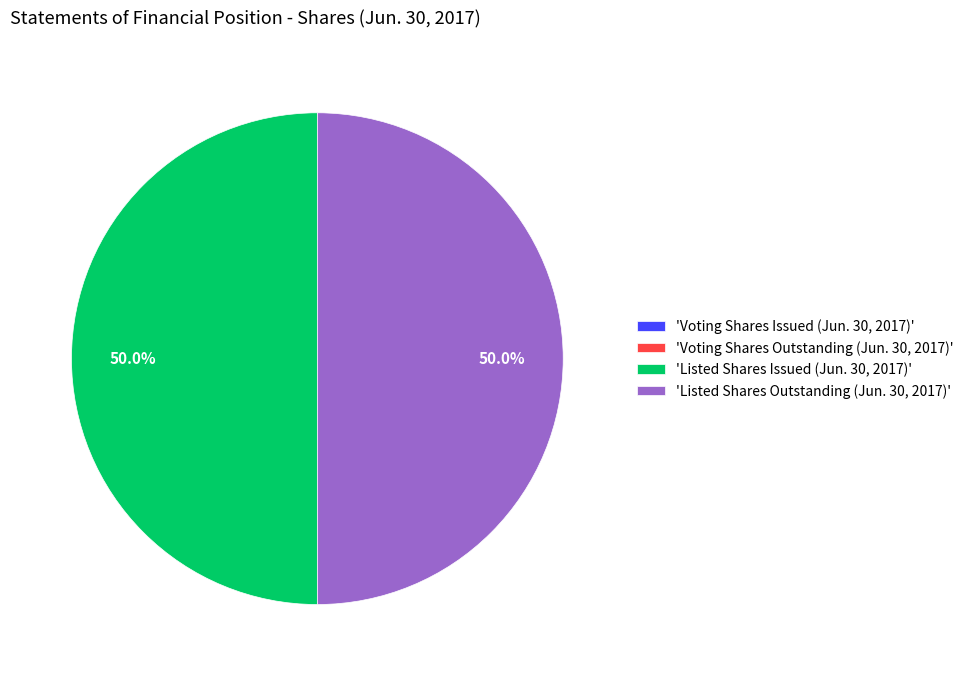

Approximately how many times larger is the value at 'Listed Shares Outstanding (Jun. 30, 2017)' compared to 'Listed Shares Issued (Jun. 30, 2017)'?

1.0